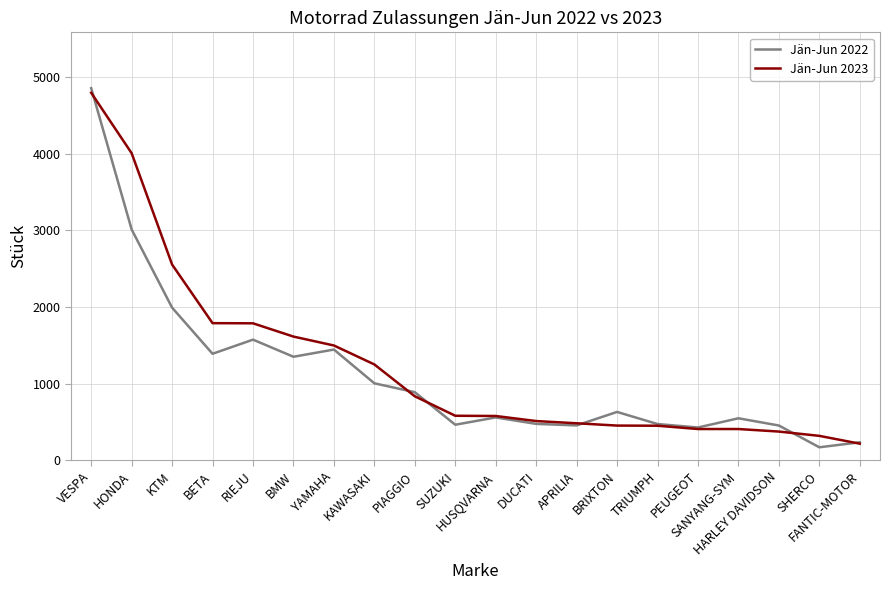

What are all the series names shown in the legend?

Jän-Jun 2022, Jän-Jun 2023